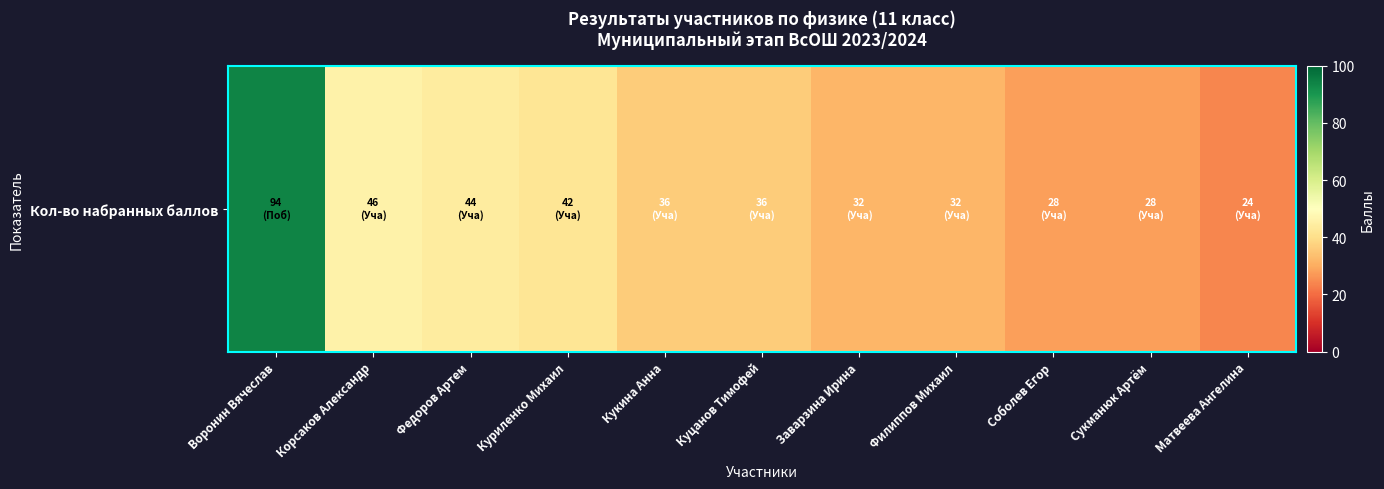

Rank the categories by value from highest to lowest.

Воронин Вячеслав, Корсаков Александр, Федоров Артем, Куриленко Михаил, Кукина Анна, Куцанов Тимофей, Заварзина Ирина, Филиппов Михаил, Соболев Егор, Сукманюк Артём, Матвеева Ангелина